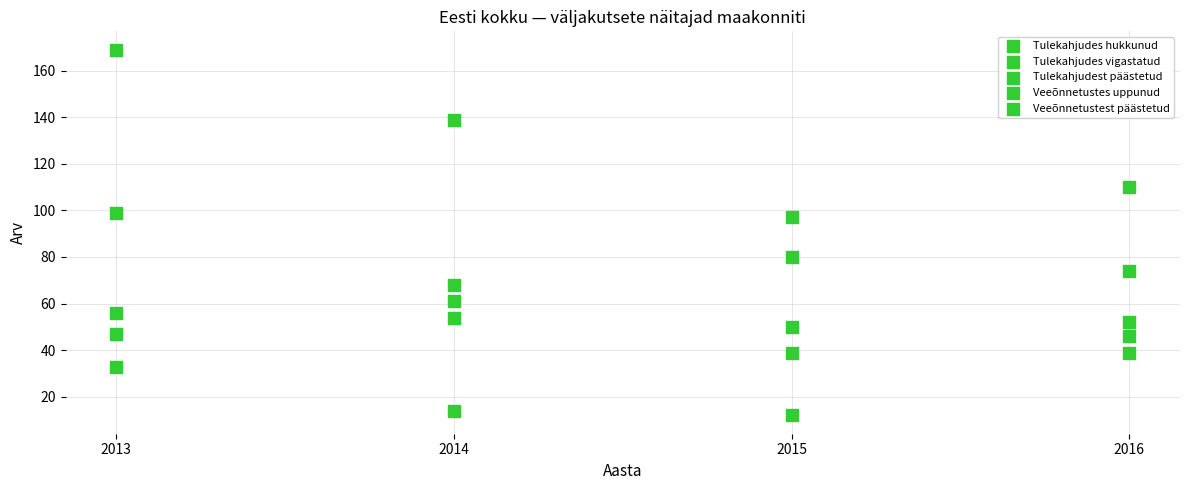

Count the number of points in this scatter plot.

20